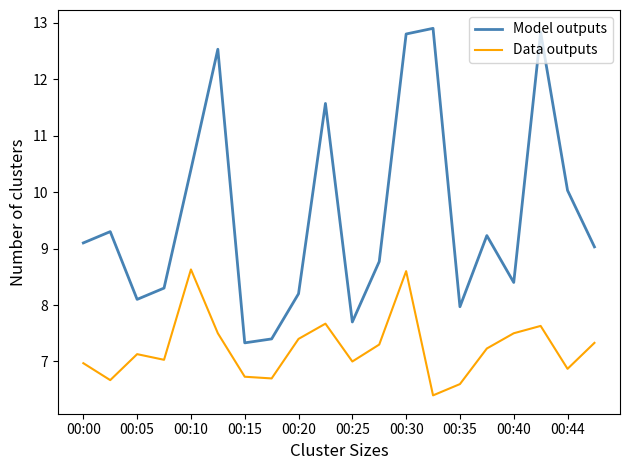

What is the average value of the Data outputs series?

7.2